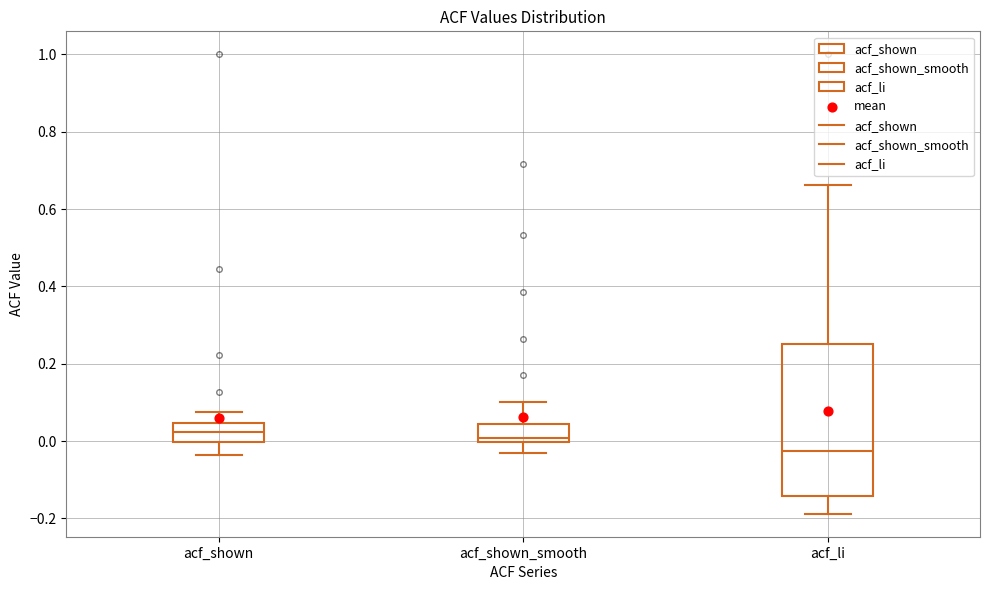

Which box has the lowest median line?

acf_li